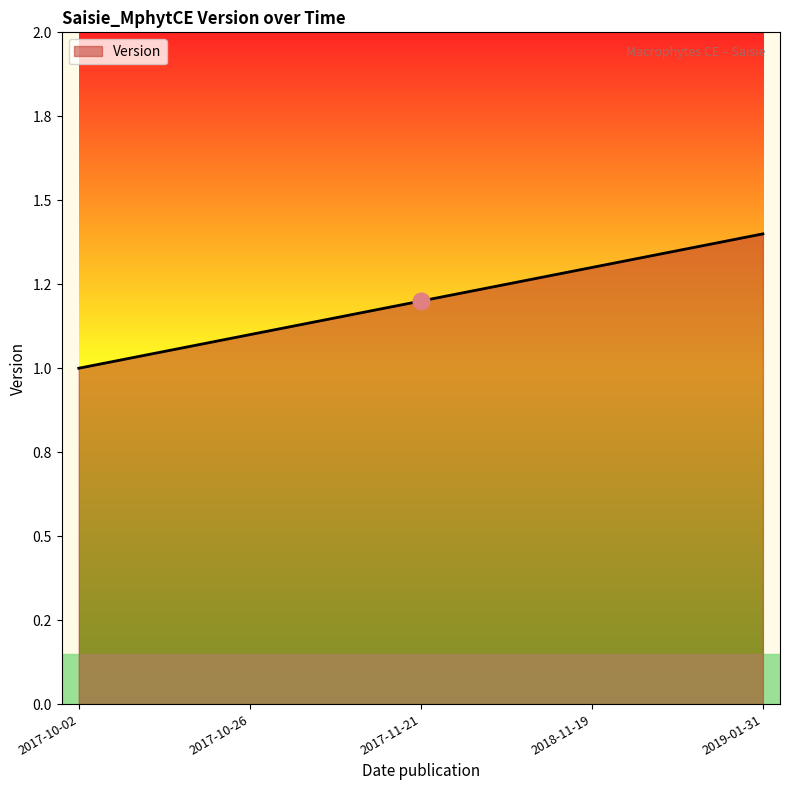

Does the chart display data point markers on the line(s)?

No